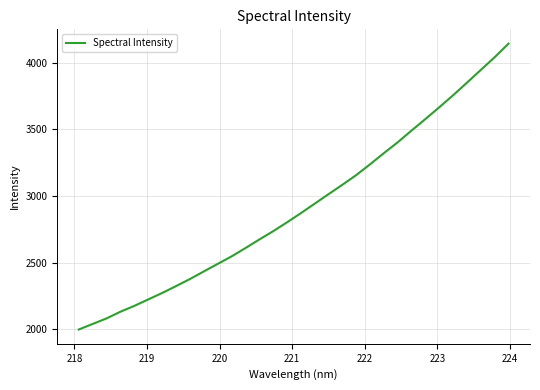

What is the difference between the maximum and minimum values?

2144.6